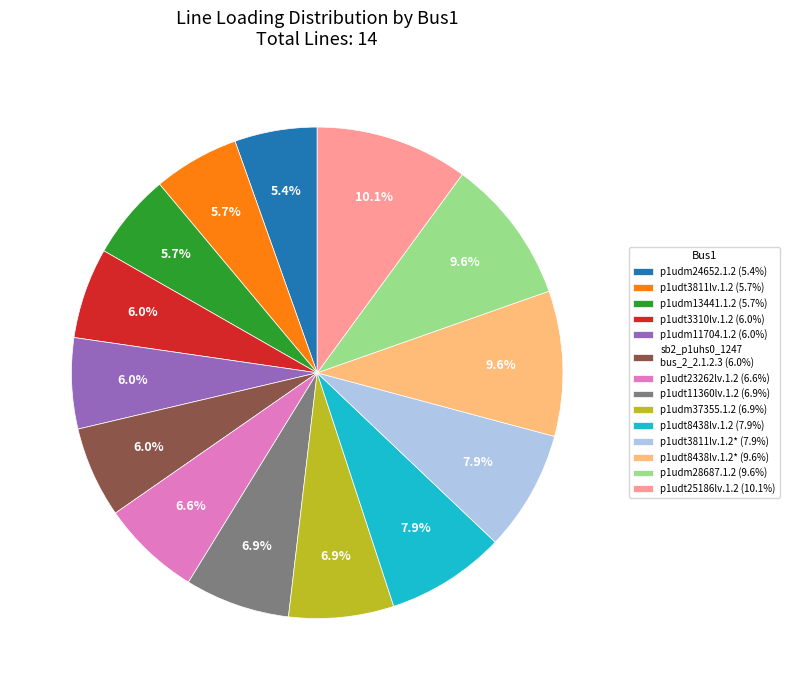

How much of the chart is everything except p1udt8438lv.1.2 (7.9%)?

92.1%